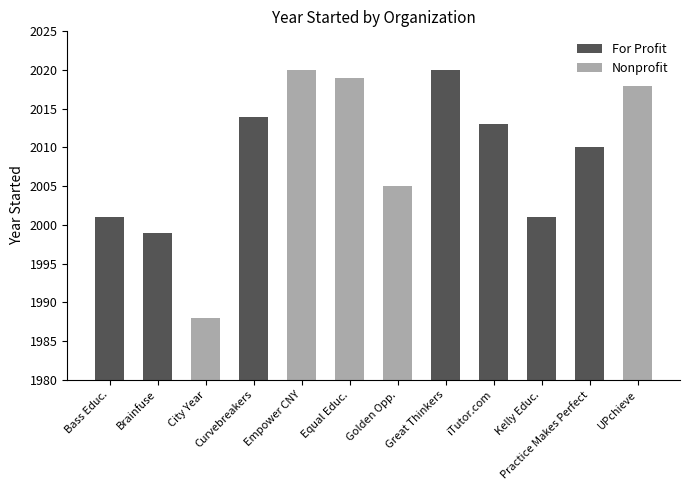

Rank the categories by Nonprofit value from highest to lowest.

Empower CNY, Equal Educ., UPchieve, Golden Opp., City Year